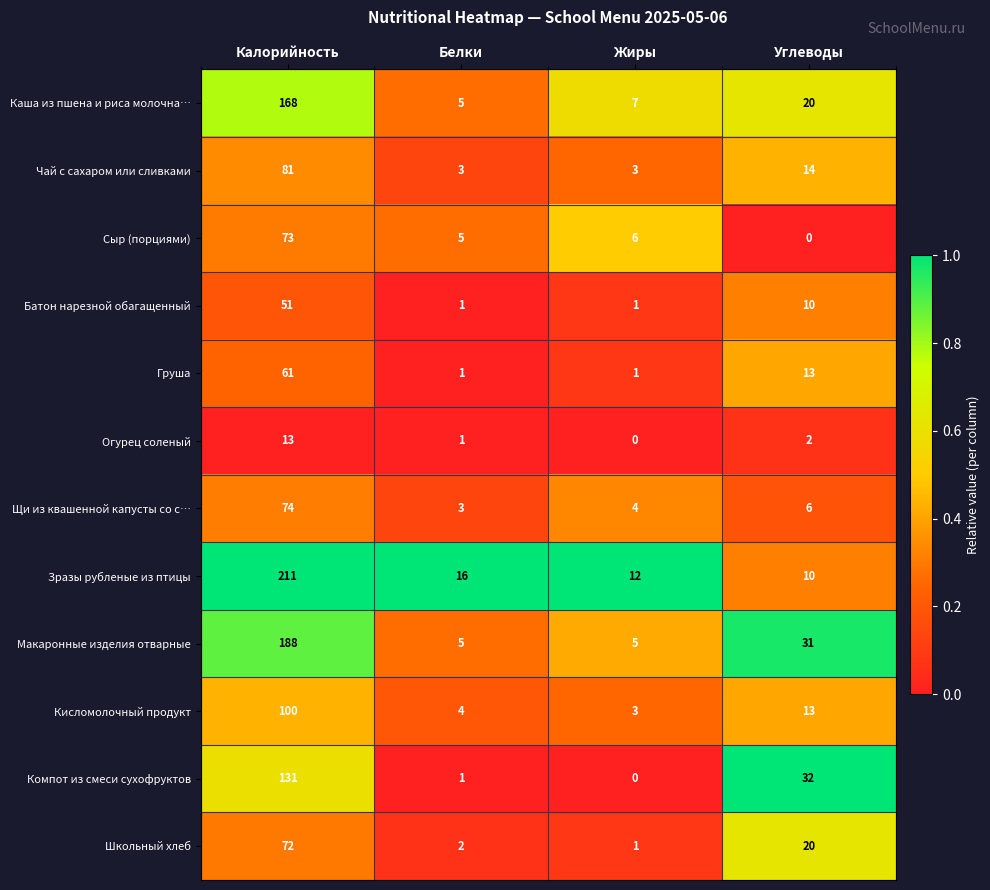

Which series has the largest total across all categories?

Зразы рубленые из птицы